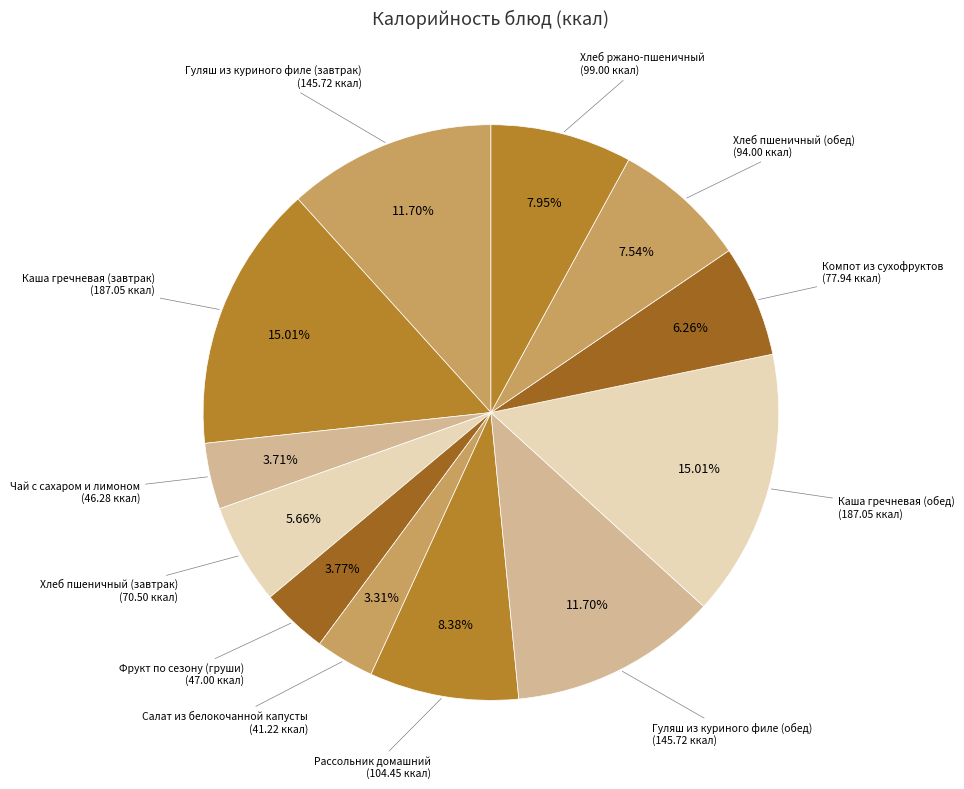

Is there a majority slice in this chart?

No